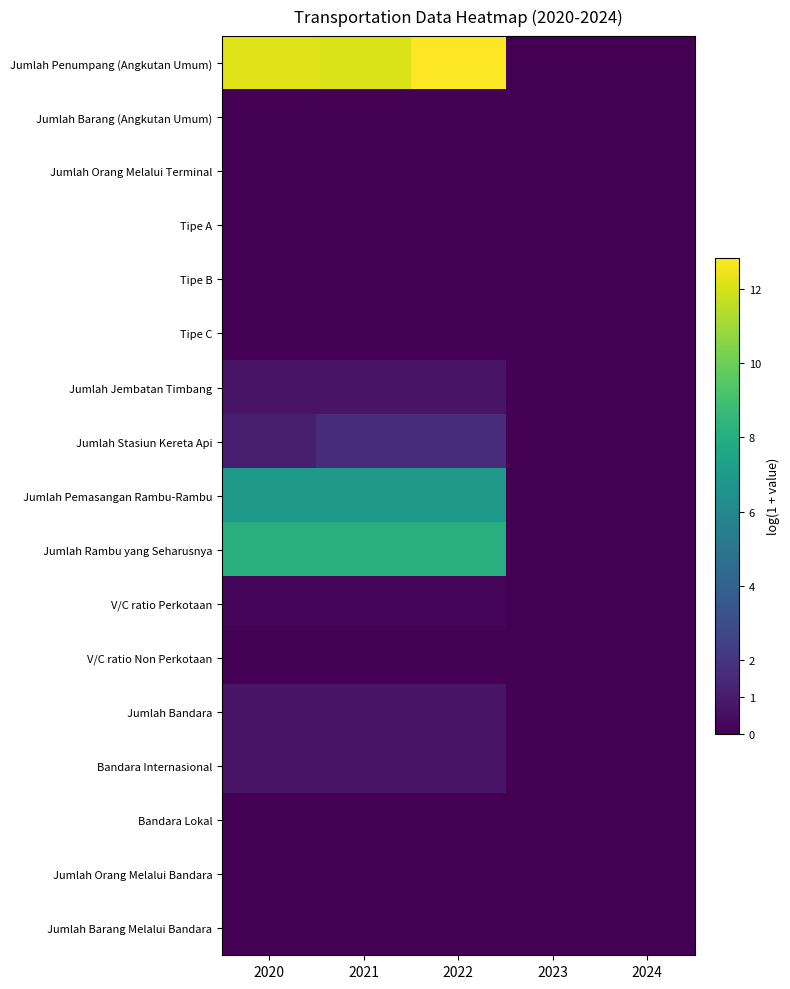

What is the maximum value shown in the chart?

12.9